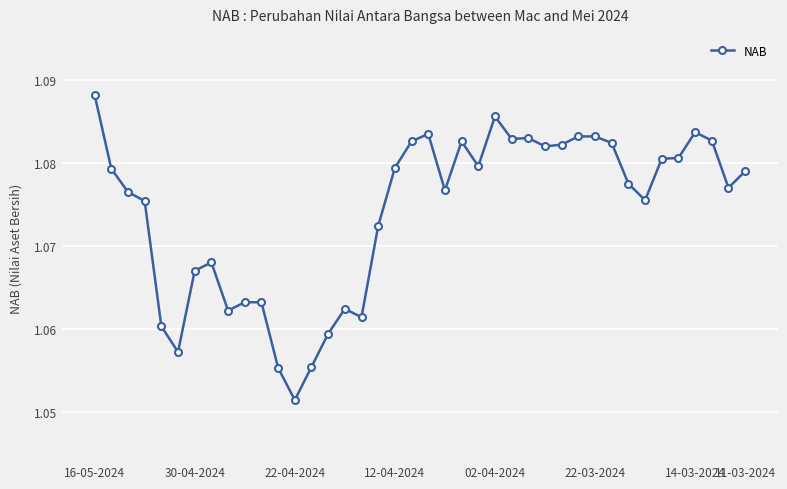

Count the values in the range 1 to 2.

40